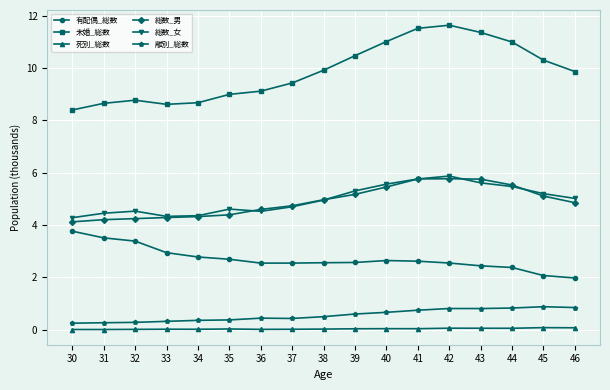

True or false: 総数_男 and 総数_女 intersect in this chart.

True